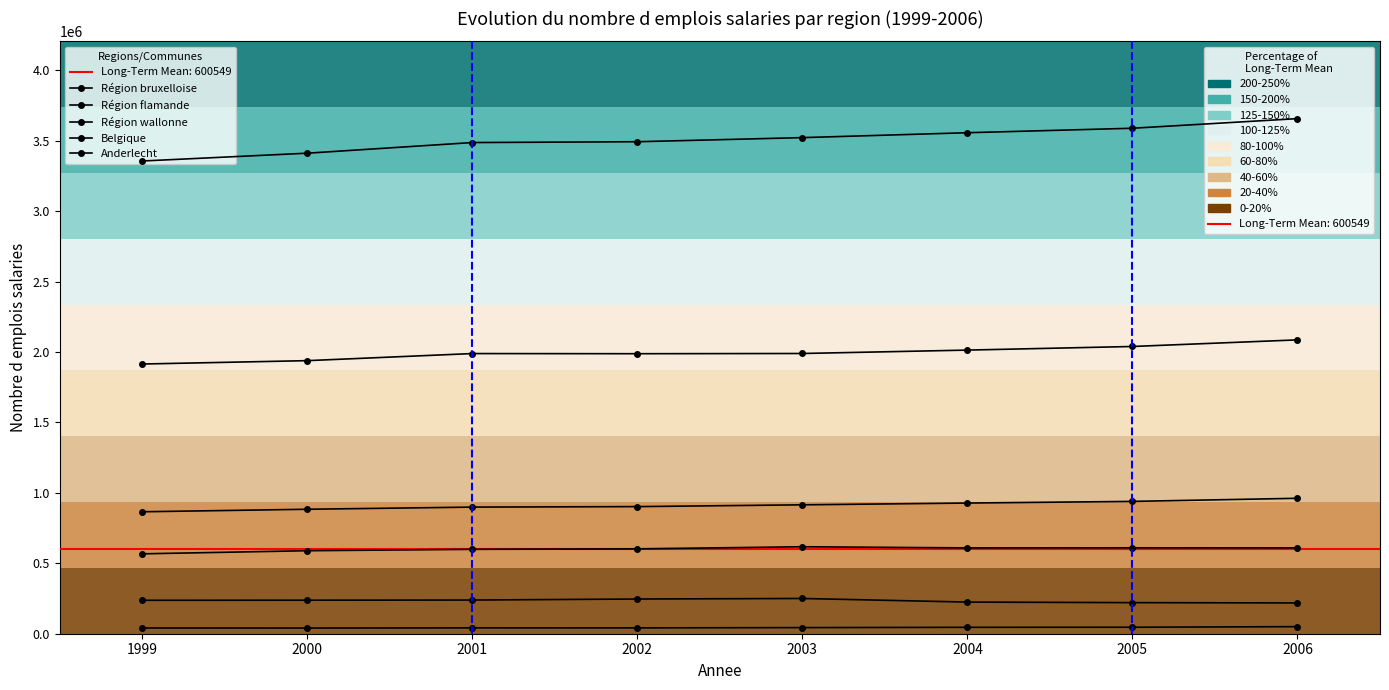

Is this an area chart (filled region under the line)?

No